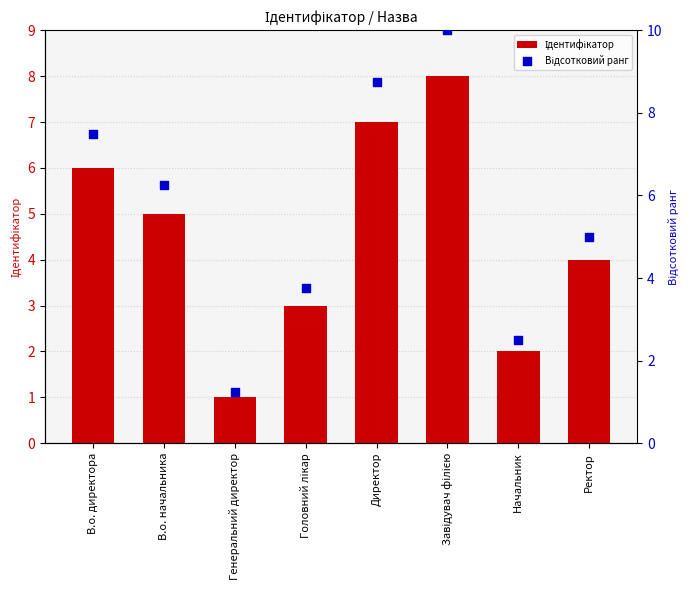

Which series contains the highest Y value?

Відсотковий ранг